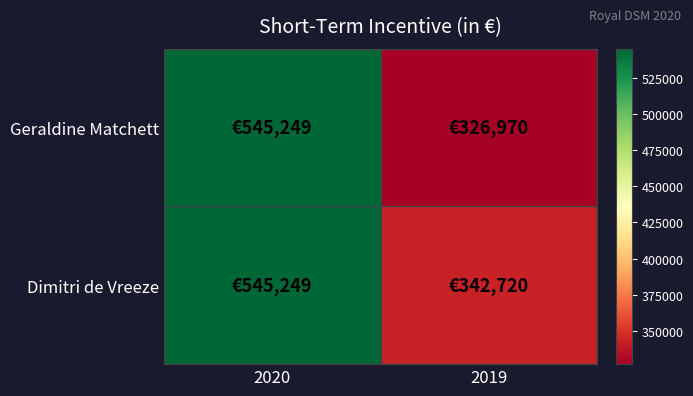

List the series in order of their overall mean, lowest first.

Geraldine Matchett, Dimitri de Vreeze